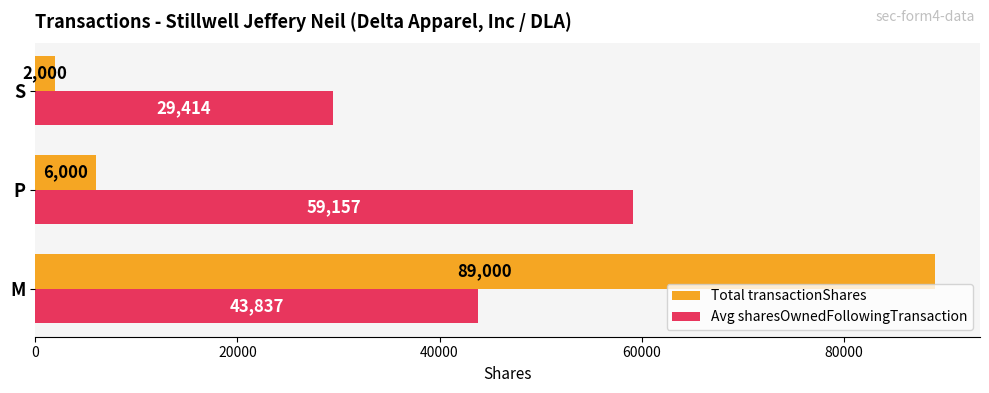

At how many categories does at least one series exceed 48437?

2